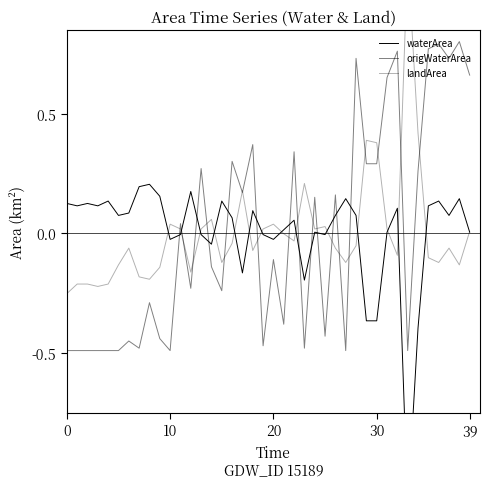

Which series has the widest spread of values?

landArea